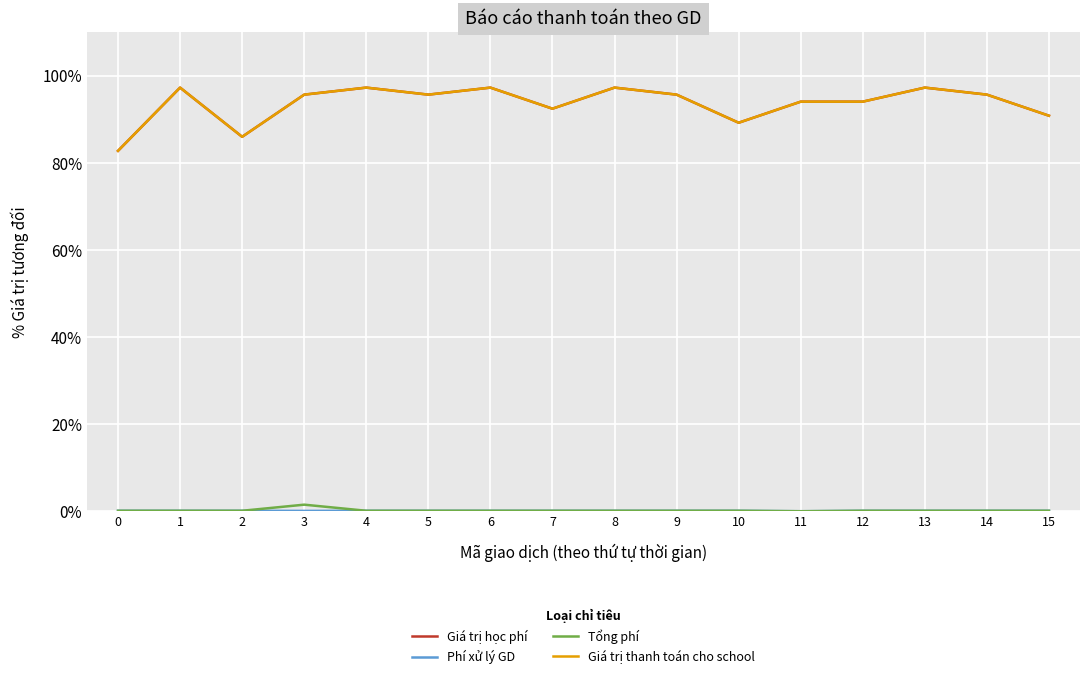

Does the chart have visible grid lines?

Yes